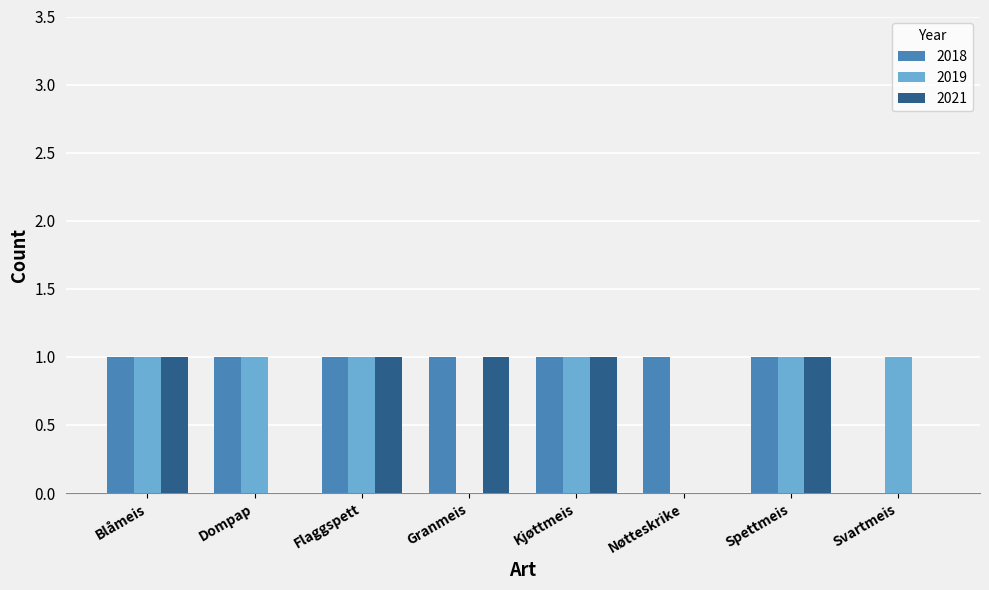

The value of 2019 at Nøtteskrike is 0. True or false?

True